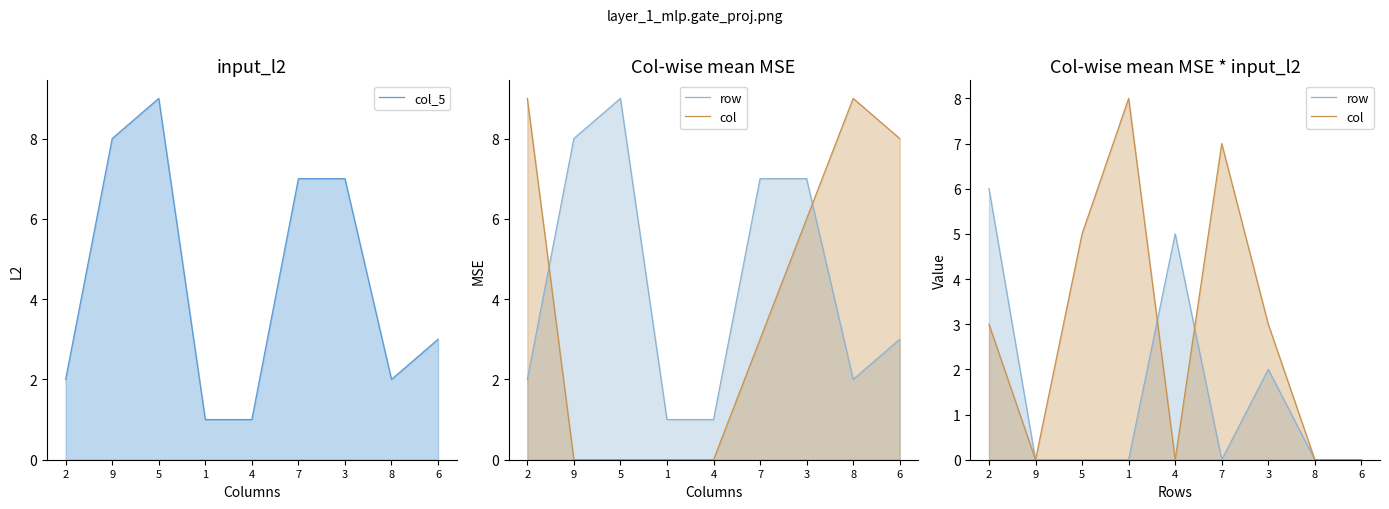

What position from the right is 8?

2